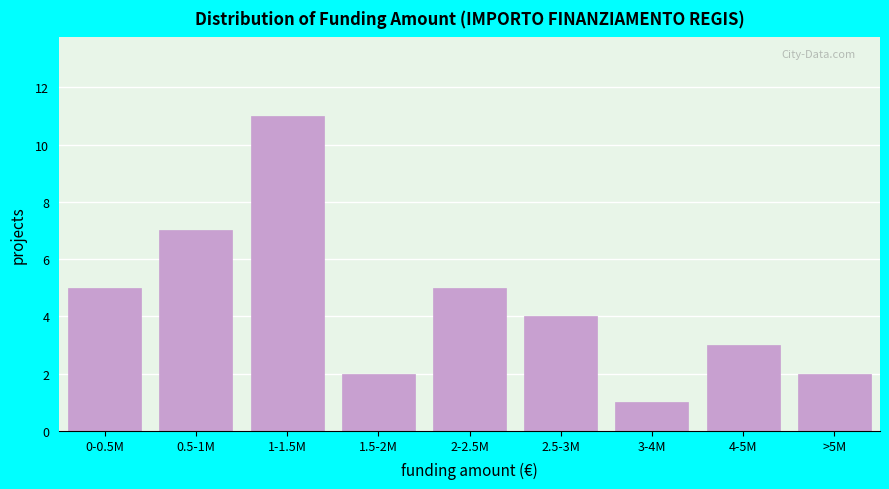

Reading right to left, transcribe all the data shown in this chart.

2	3	1	4	5	2	11	7	5